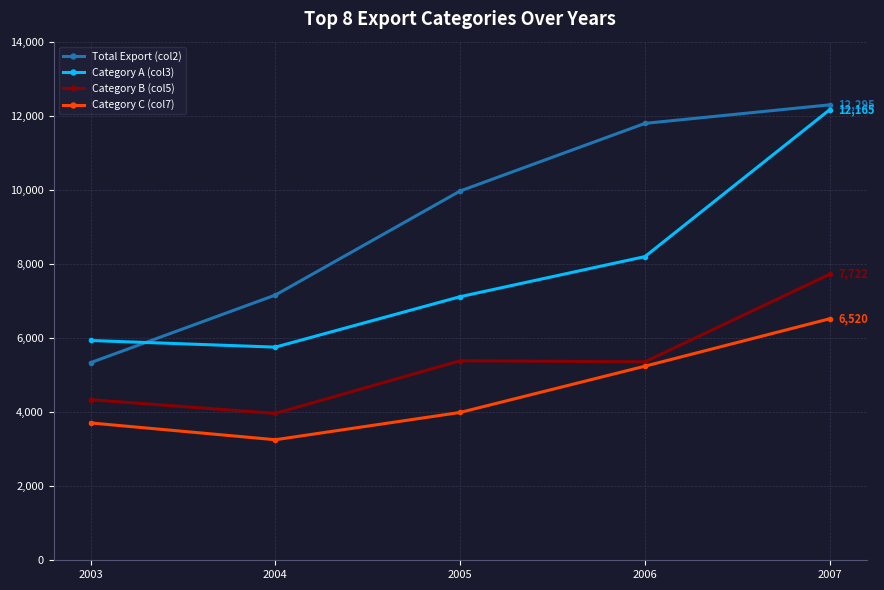

Between 2005 and 2006, which series saw the biggest shift?

Total Export (col2)